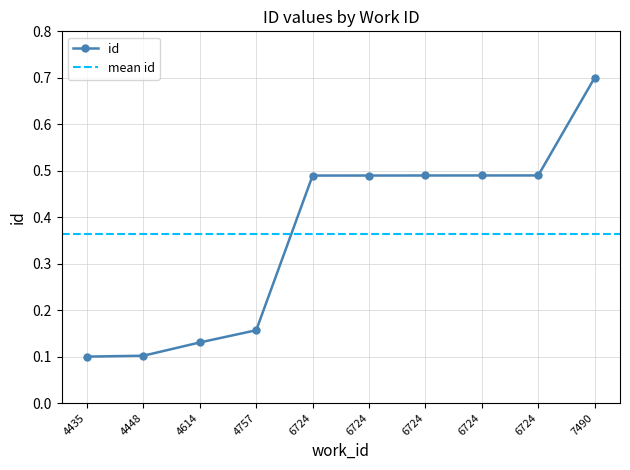

True or false: the data has more than 2 interior local peaks.

False